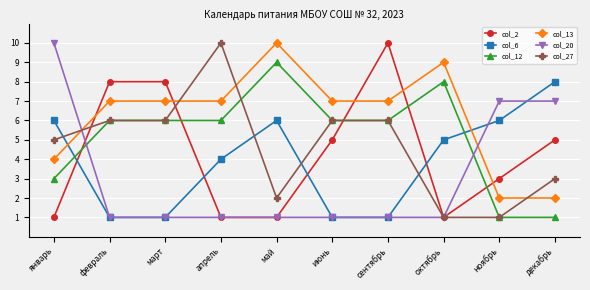

How many intersections are there between col_12 and col_6?

2